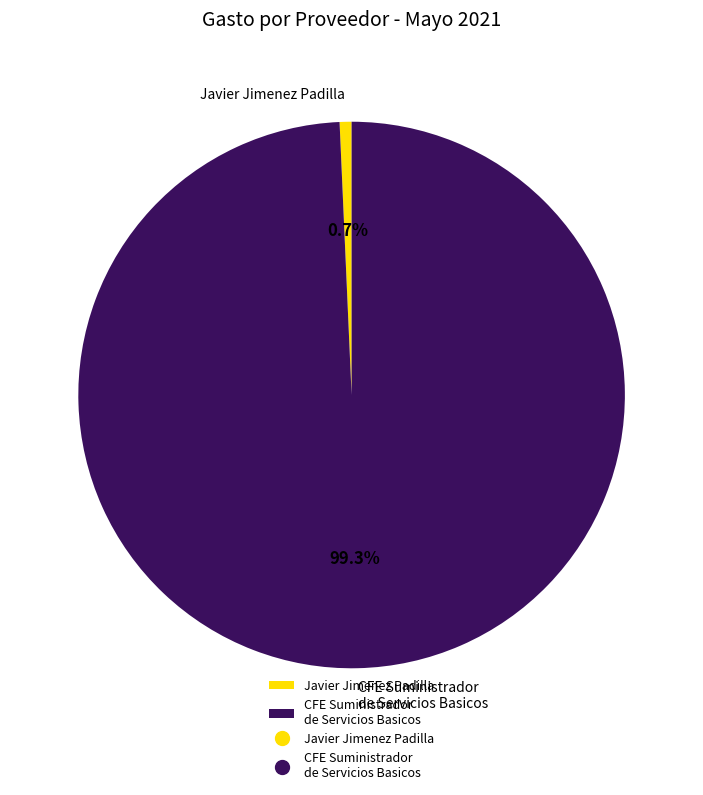

How many slices are in this pie chart?

2